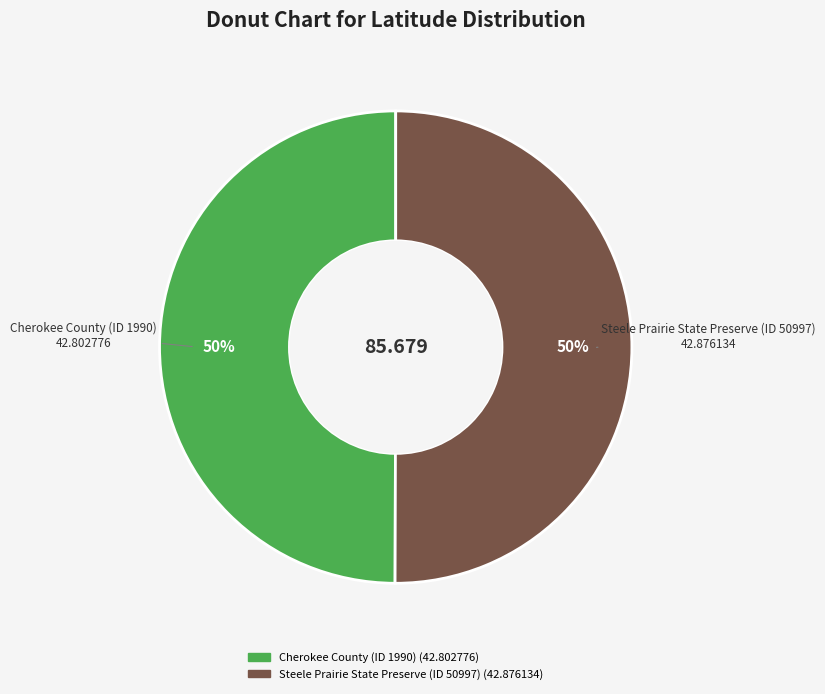

Do Steele Prairie State Preserve (ID 50997) and Cherokee County (ID 1990) together represent more than half of the pie?

Yes